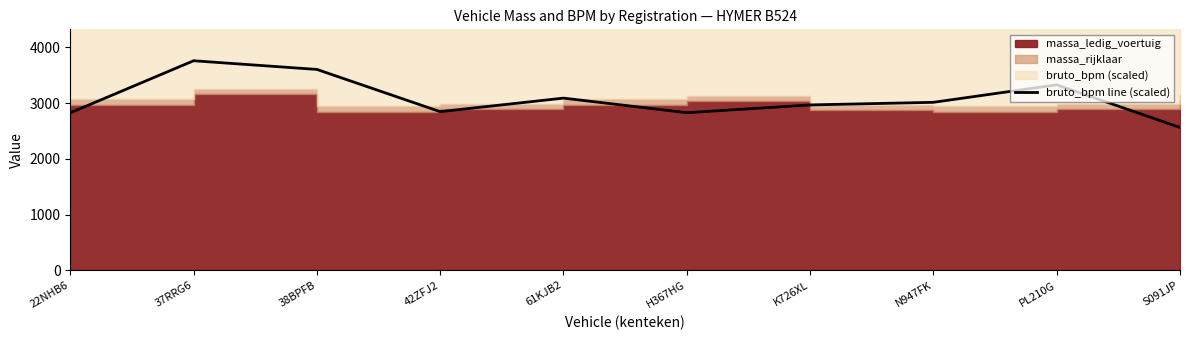

Read the value at S091JP.

2562.4